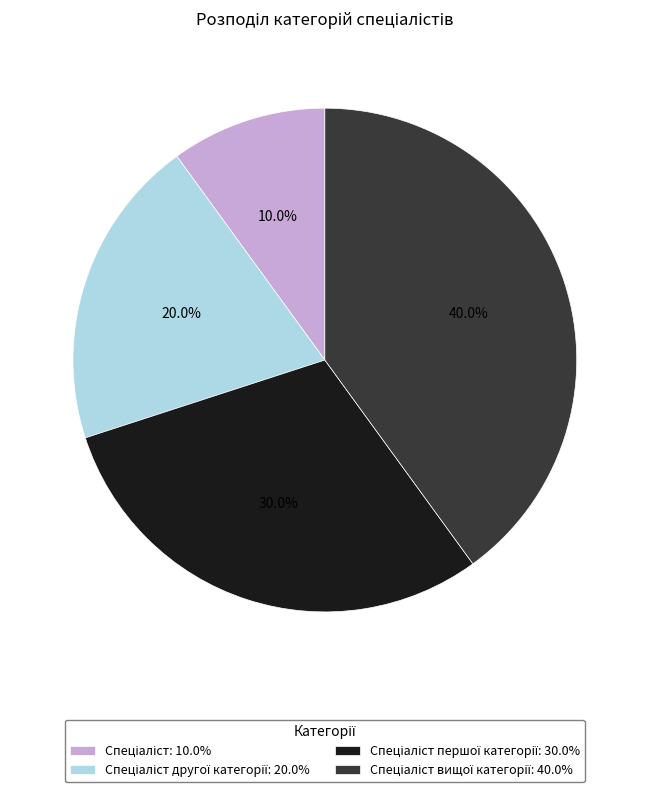

Is there any slice that represents more than half of the pie?

No